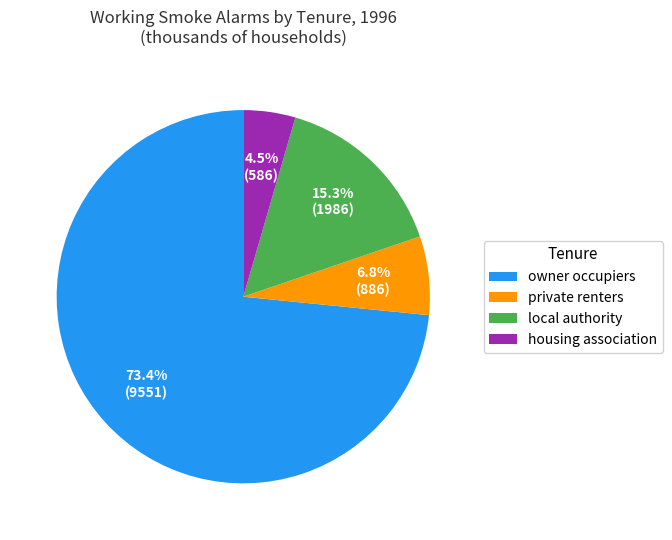

To the nearest percent, what portion does owner occupiers represent?

73%